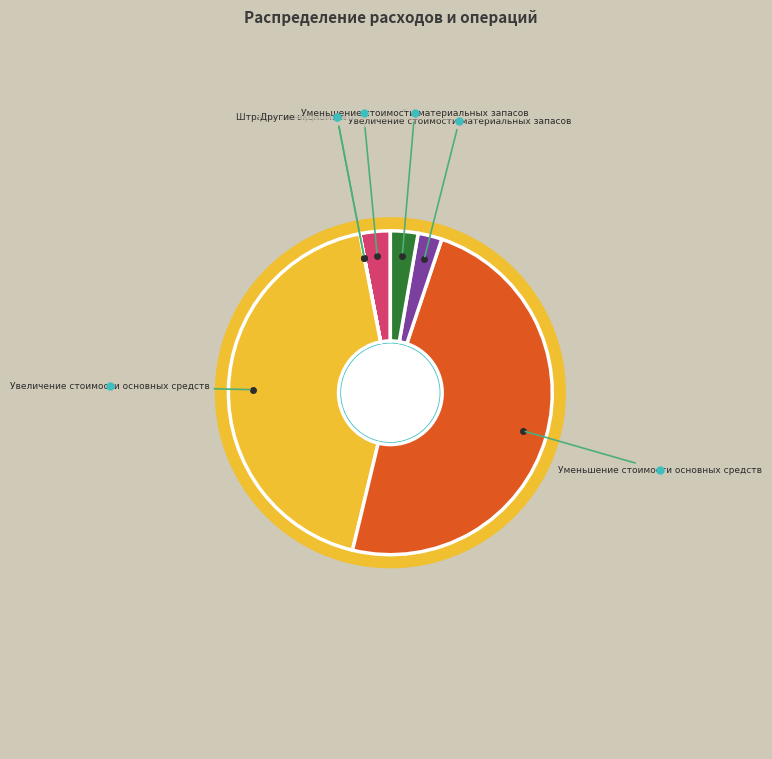

Count the number of slices in the pie.

7